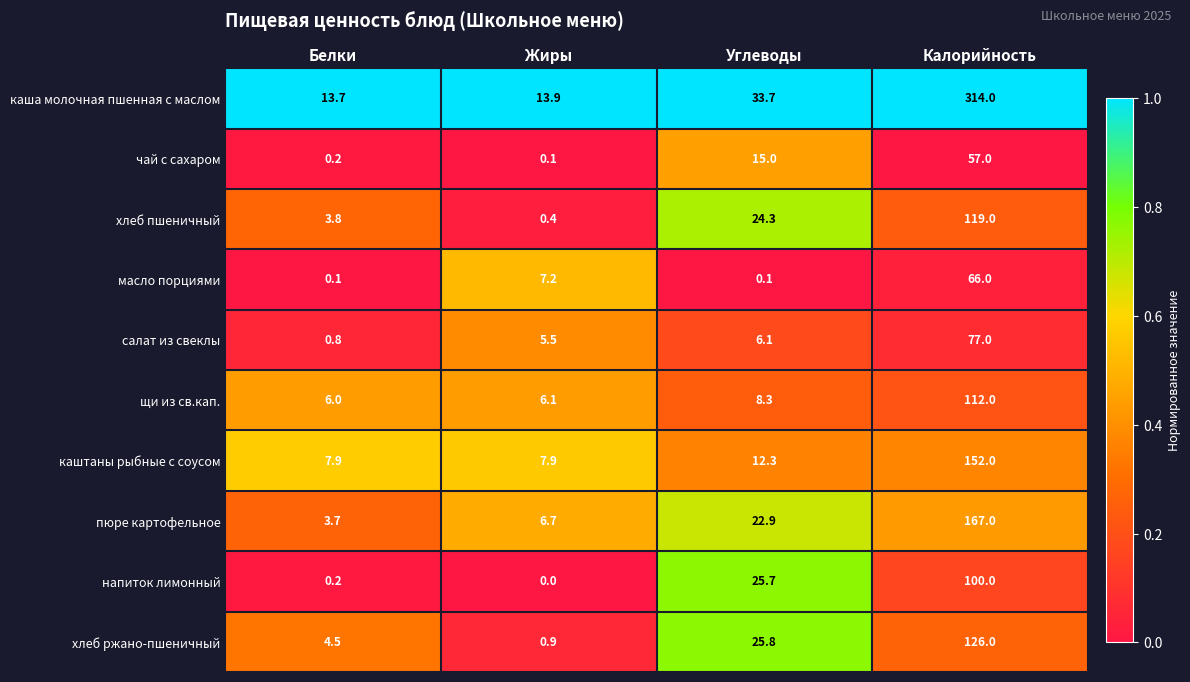

Is it true that напиток лимонный equals 39.7 at Углеводы?

False